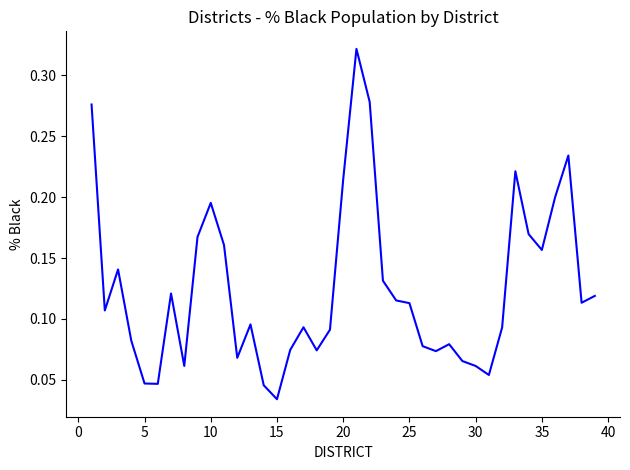

What is the sum of all values?

4.9